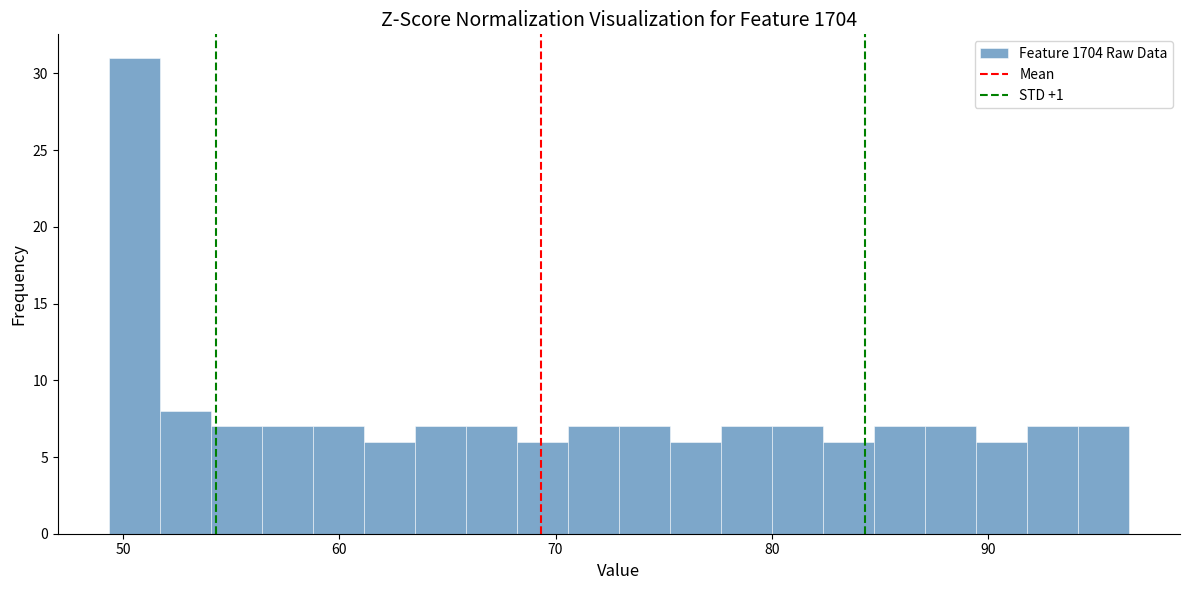

Read against the x-axis, roughly where is the centre of the tallest bar?

51